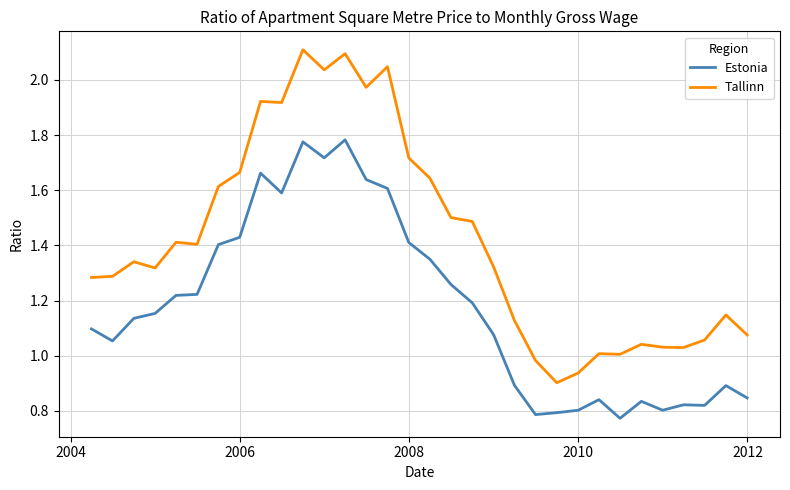

Which series has the largest total across all categories?

Tallinn